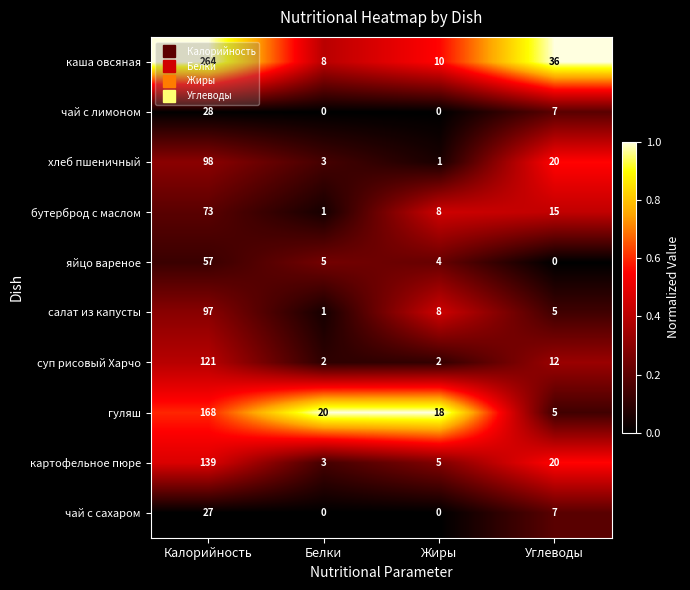

Which category has the highest value in the чай с сахаром series?

Калорийность